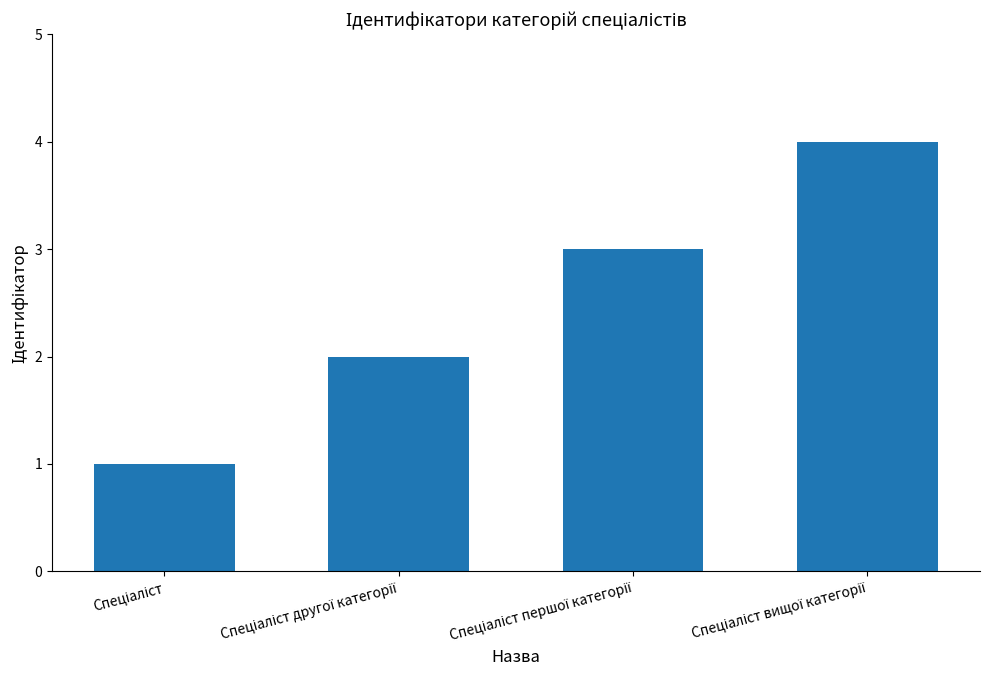

What is the difference between the maximum and minimum values?

3